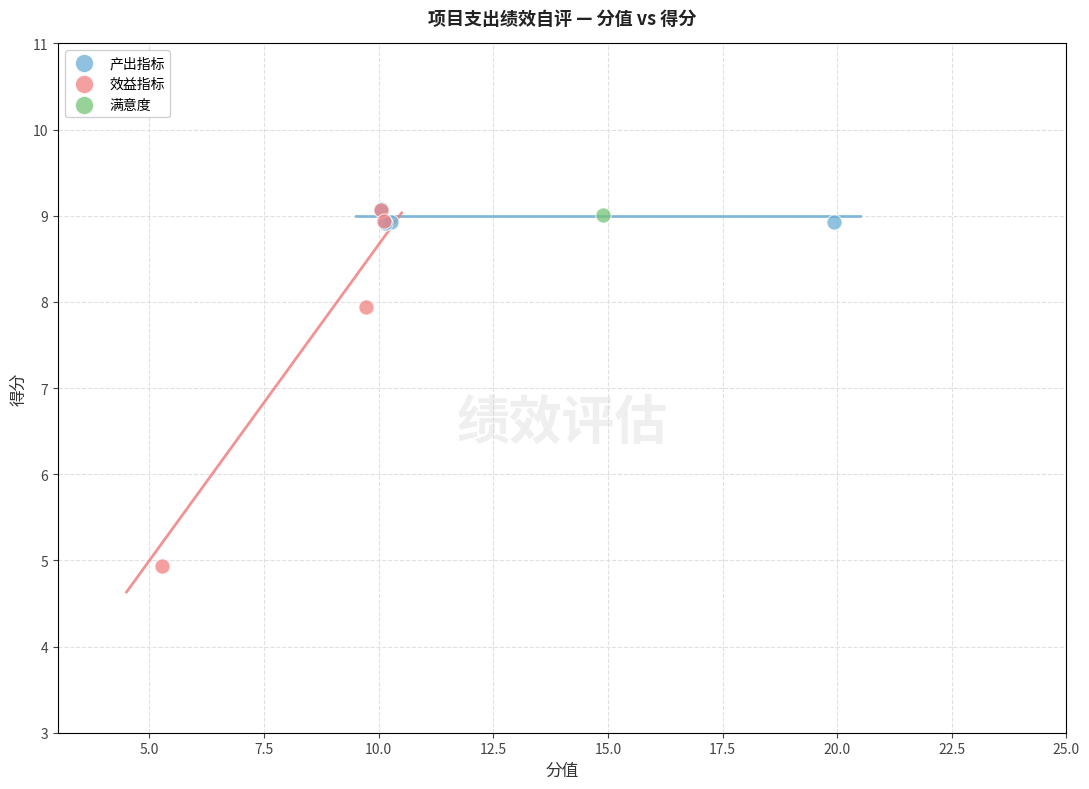

What are all the series names shown in the legend?

产出指标, 效益指标, 满意度